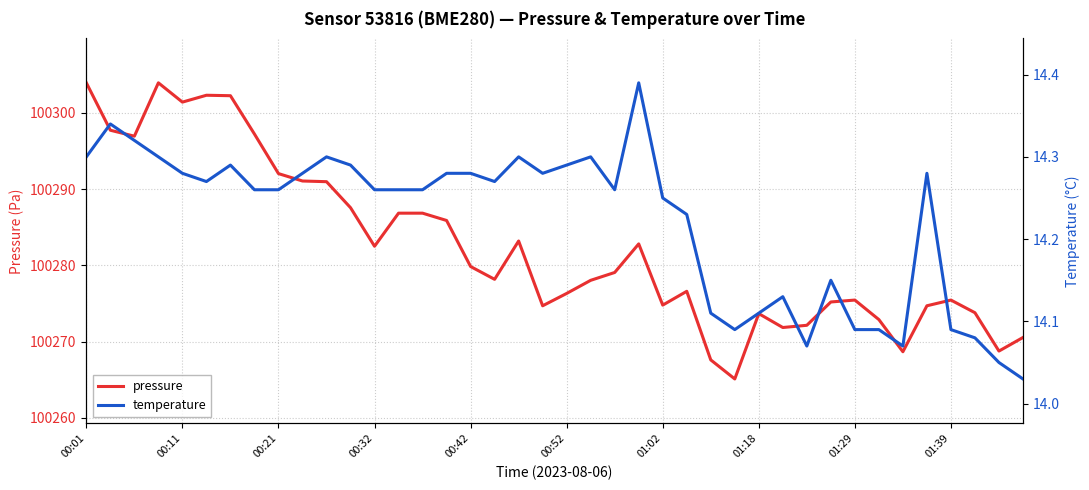

True or false: pressure and temperature intersect in this chart.

False